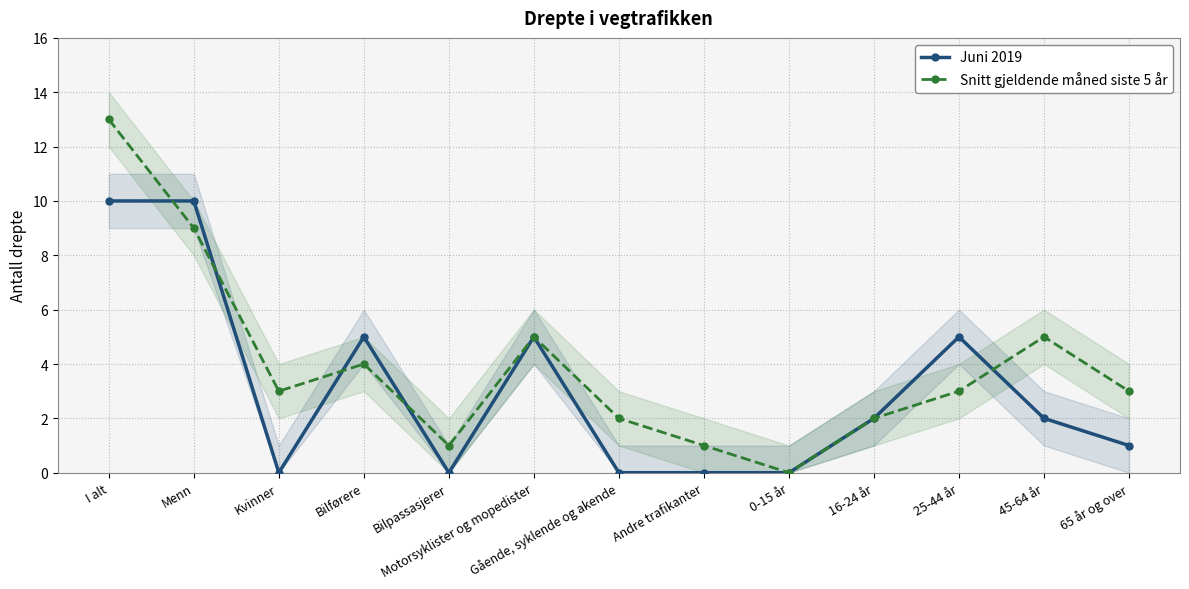

Reading left to right, extract all data points from this chart.

Juni 2019: I alt=10	Menn=10	Kvinner=0	Bilførere=5	Bilpassasjerer=0	Motorsyklister og mopedister=5	Gående, syklende og akende=0	Andre trafikanter=0	0-15 år=0	16-24 år=2	25-44 år=5	45-64 år=2	65 år og over=1
Snitt gjeldende måned siste 5 år: I alt=13	Menn=9	Kvinner=3	Bilførere=4	Bilpassasjerer=1	Motorsyklister og mopedister=5	Gående, syklende og akende=2	Andre trafikanter=1	0-15 år=0	16-24 år=2	25-44 år=3	45-64 år=5	65 år og over=3